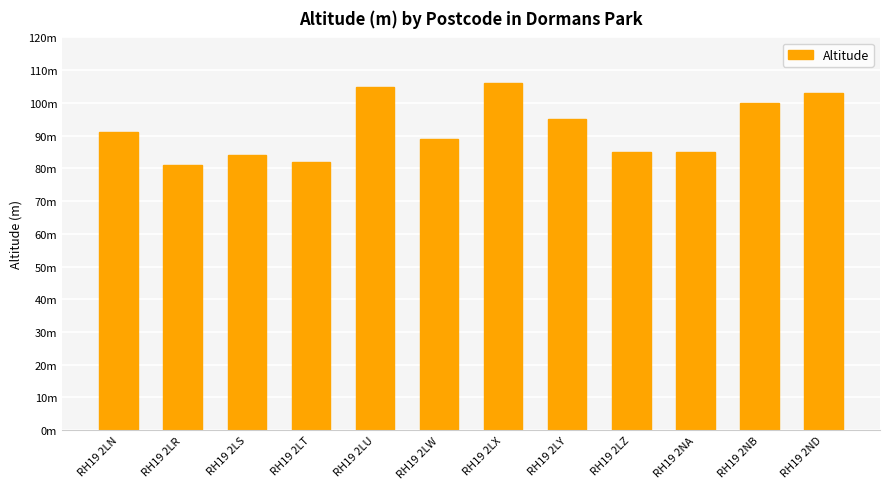

What position from the right is RH19 2LR?

11